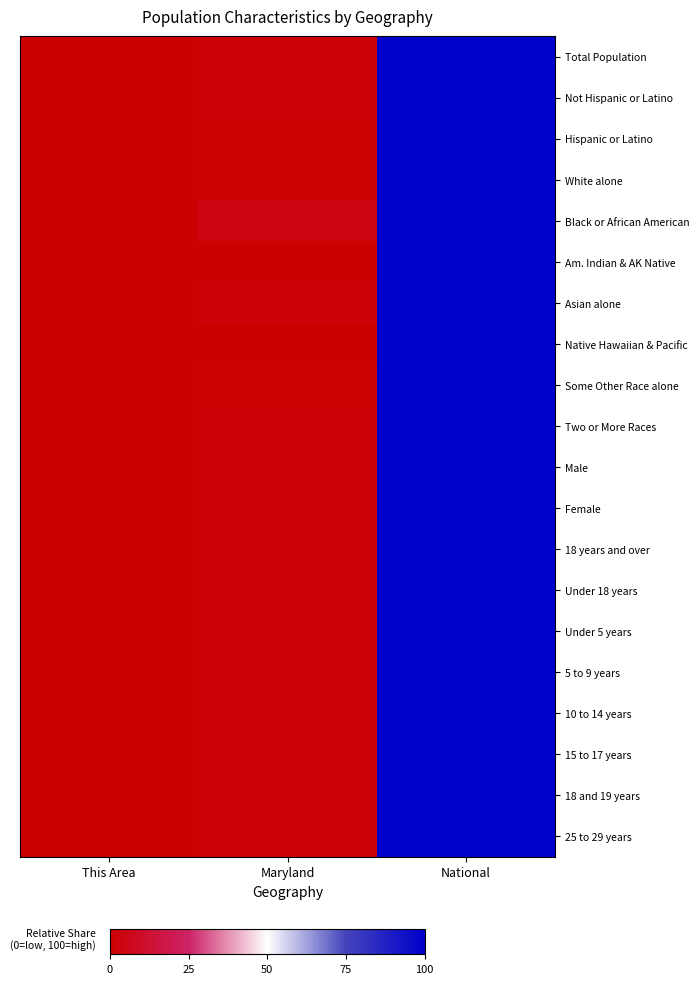

How many distinct data groups are displayed?

20